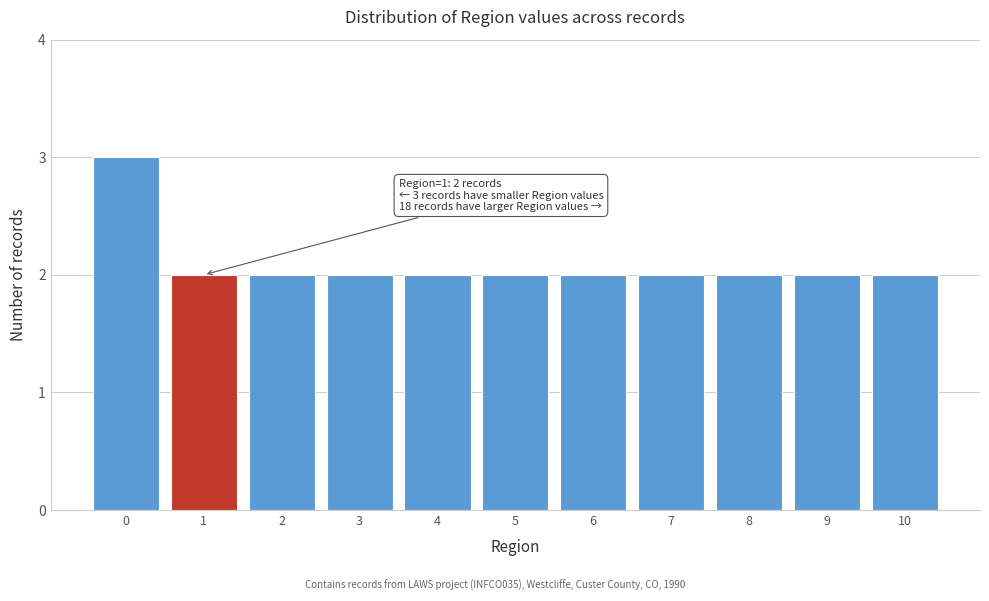

Reading left to right, transcribe all the data shown in this chart.

0=3	1=2	2=2	3=2	4=2	5=2	6=2	7=2	8=2	9=2	10=2